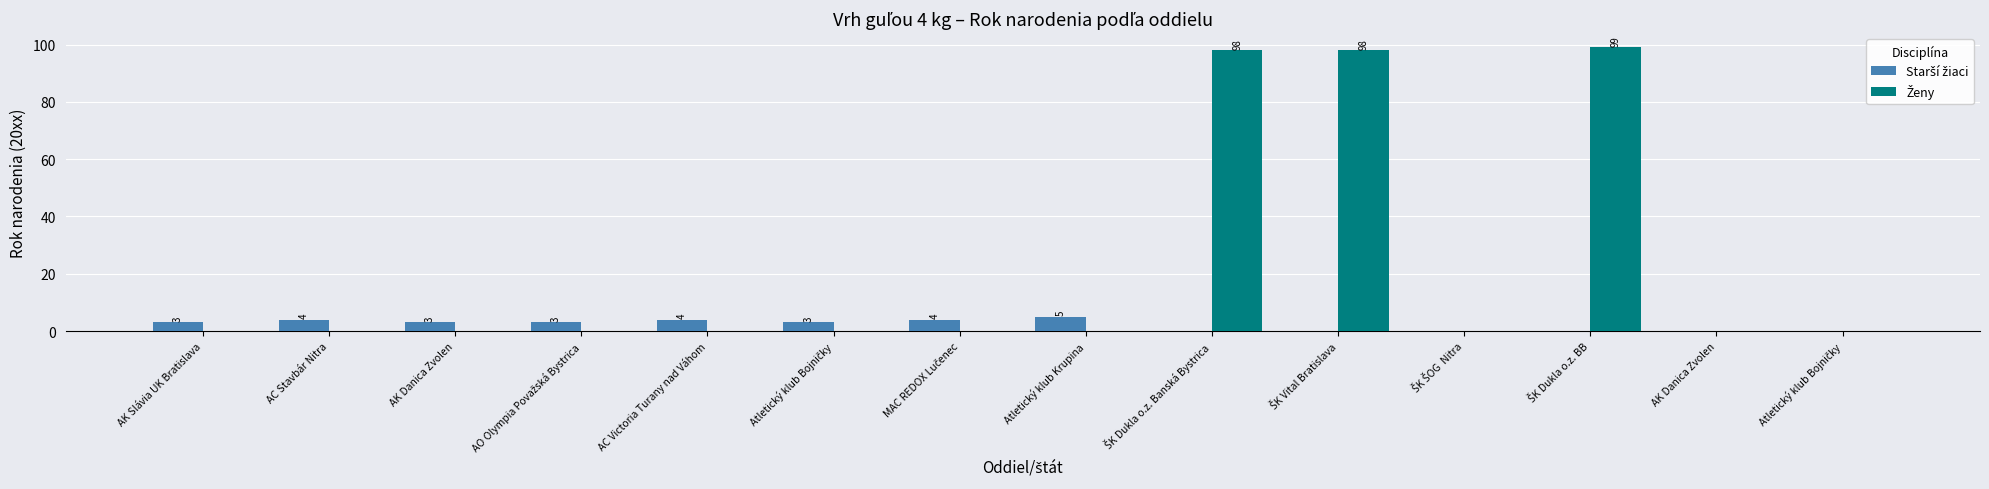

How many groups of bars are there?

14